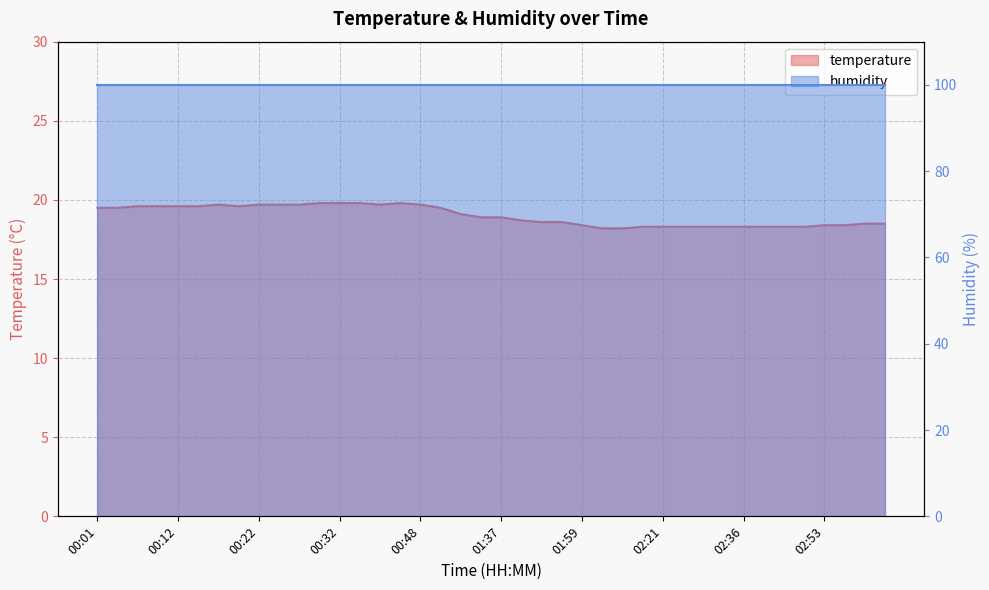

List the labels in order of value, largest first.

00:30, 00:32, 00:35, 00:40, 00:17, 00:22, 00:25, 00:27, 00:38, 00:48, 00:07, 00:09, 00:12, 00:14, 00:19, 00:01, 00:04, 01:00, 01:23, 01:35, 01:37, 01:48, 01:51, 01:56, 03:01, 03:04, 01:59, 02:53, 02:58, 02:18, 02:21, 02:24, 02:27, 02:30, 02:36, 02:38, 02:41, 02:49, 02:05, 02:07